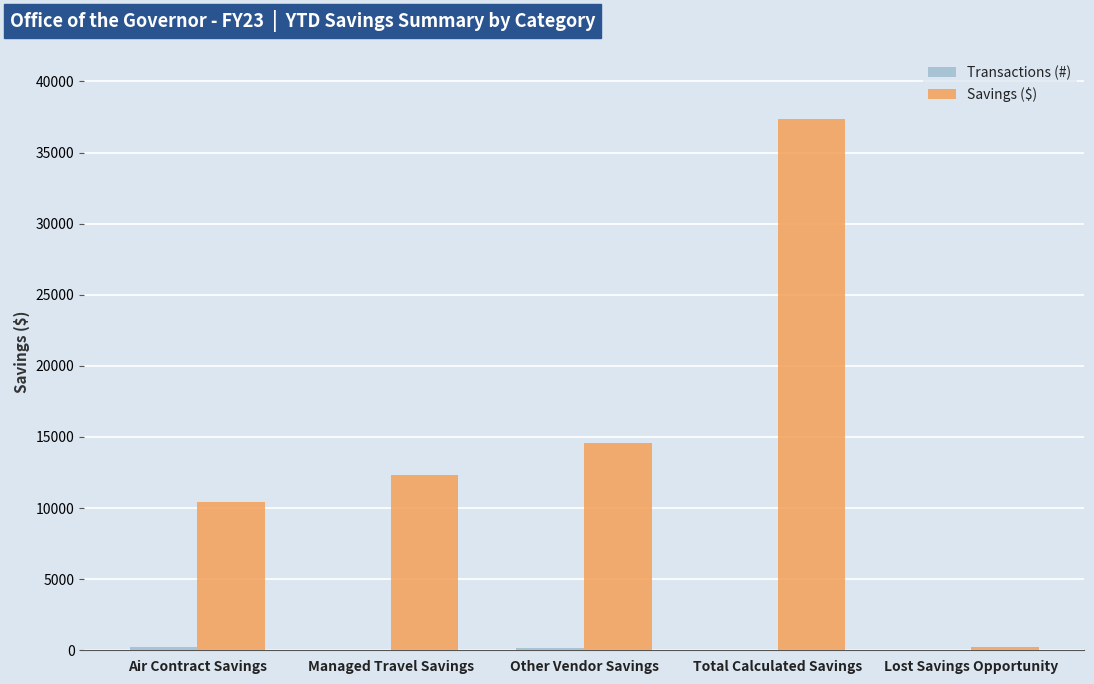

At which category does the chart reach its peak across all series?

Total Calculated Savings